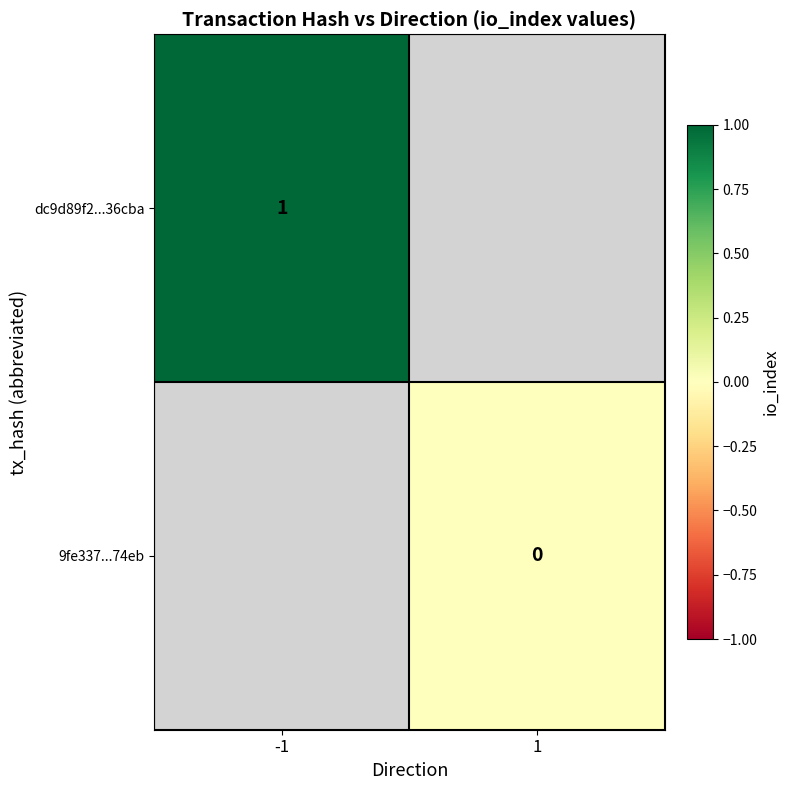

Is it true that dc9d89f2...36cba equals 1 at -1?

True